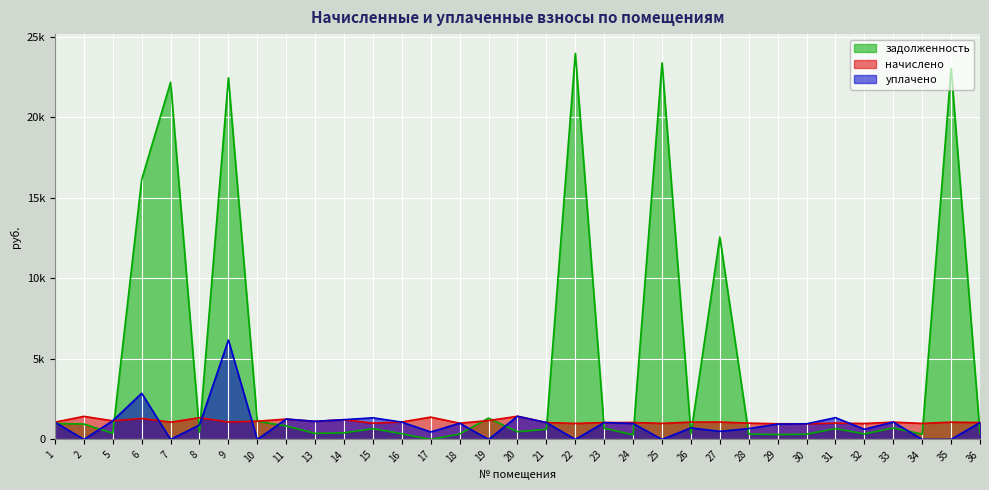

How many values in the уплачено series are below 986?

16